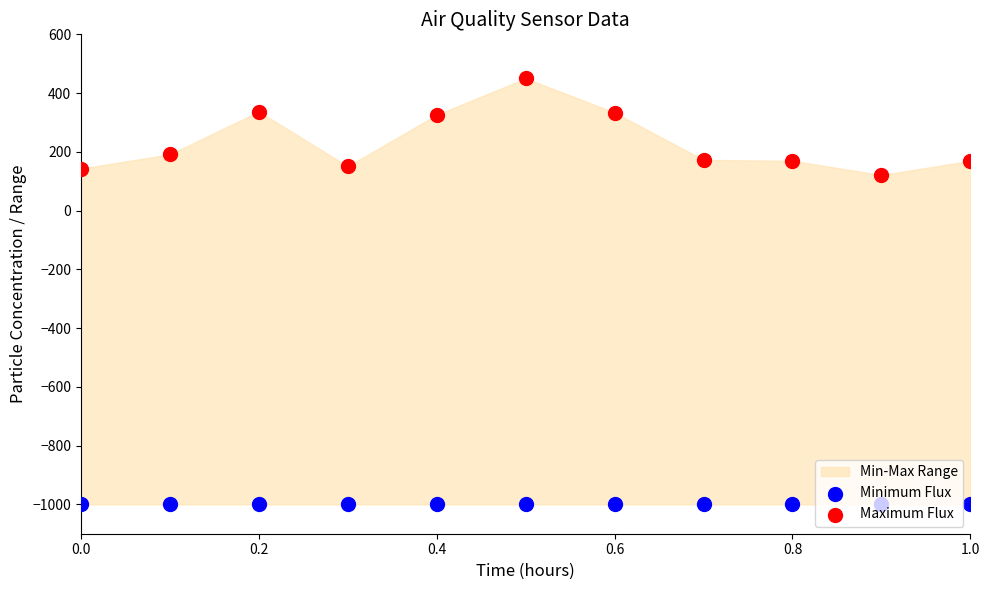

Which series has the largest Y range (max minus min)?

Maximum Flux